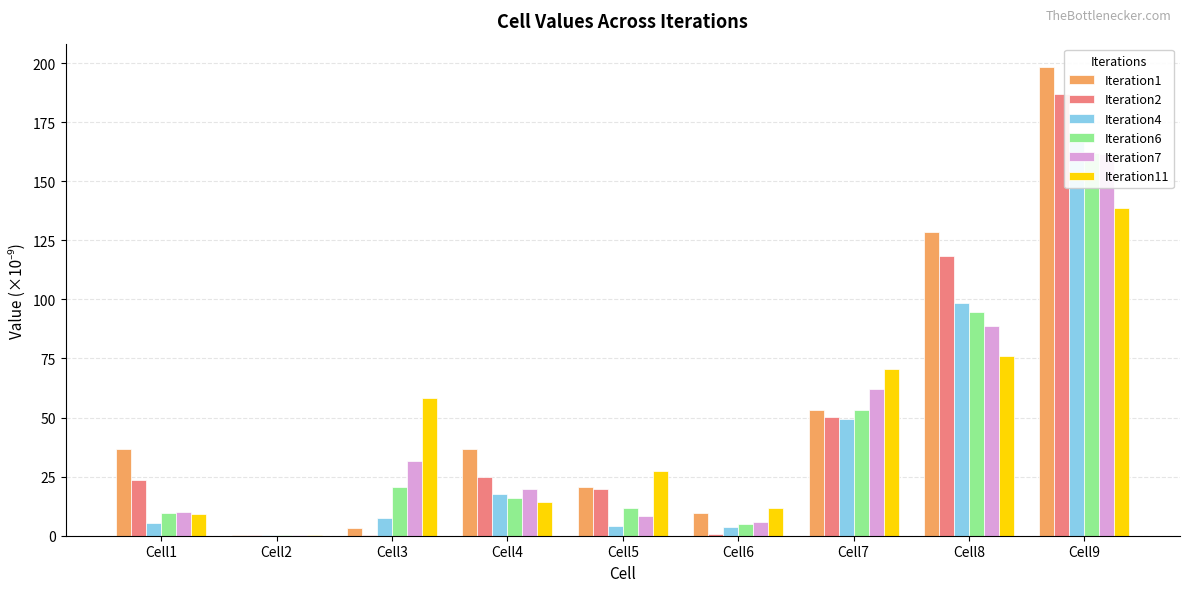

What is the average value of the Iteration2 series?

47.2